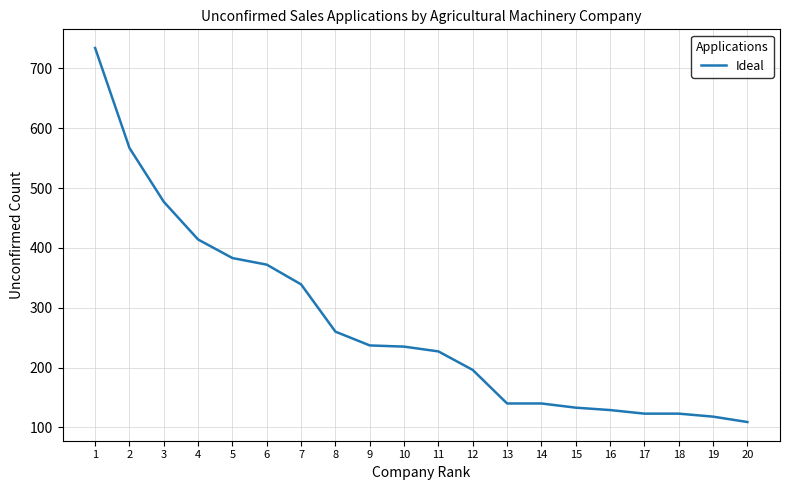

What is the approximate value at 9?

237